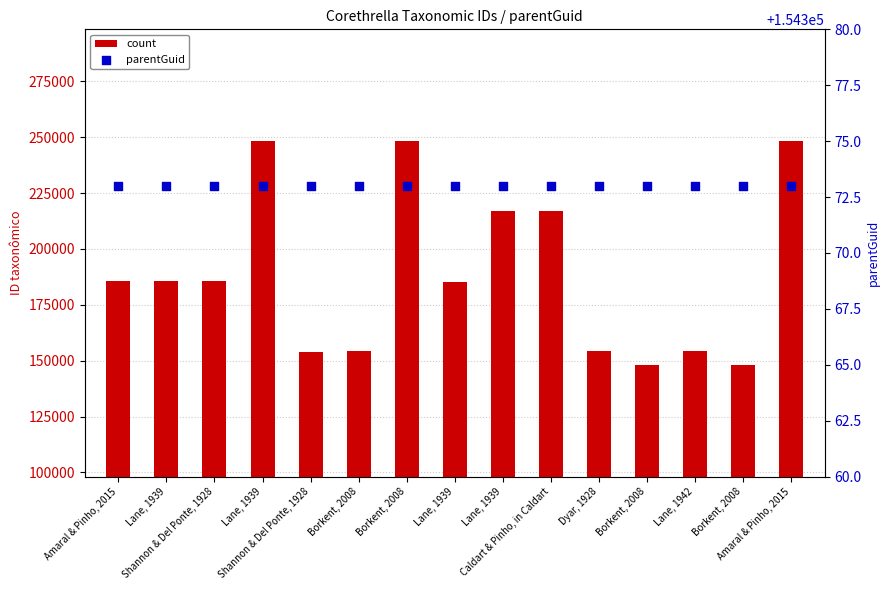

Is the value of count at Lane, 1939 greater than the value of parentGuid at Lane, 1939?

Yes